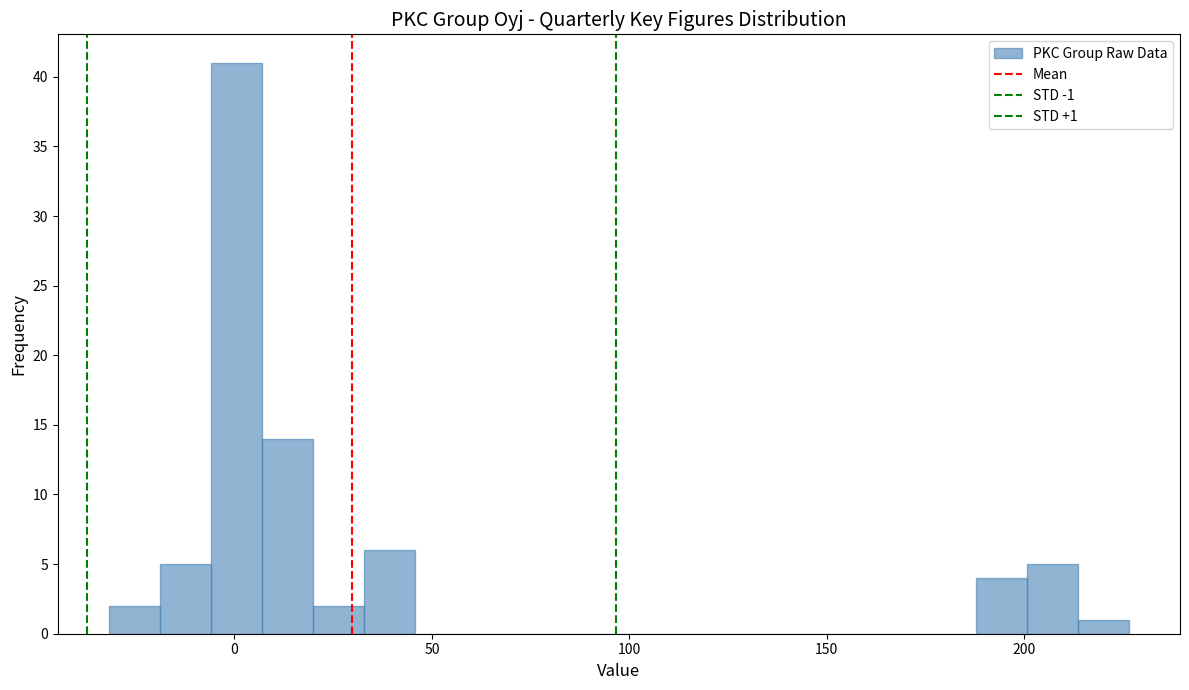

Around what value on the x-axis is the tallest bar? Give the approximate position of its centre, as read against the axis.

0